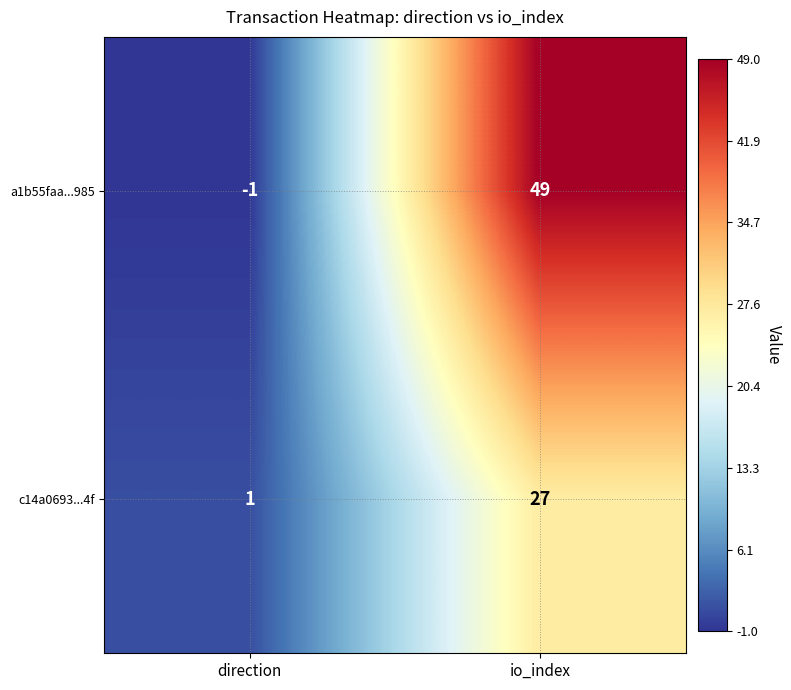

What is the smallest value displayed?

-1